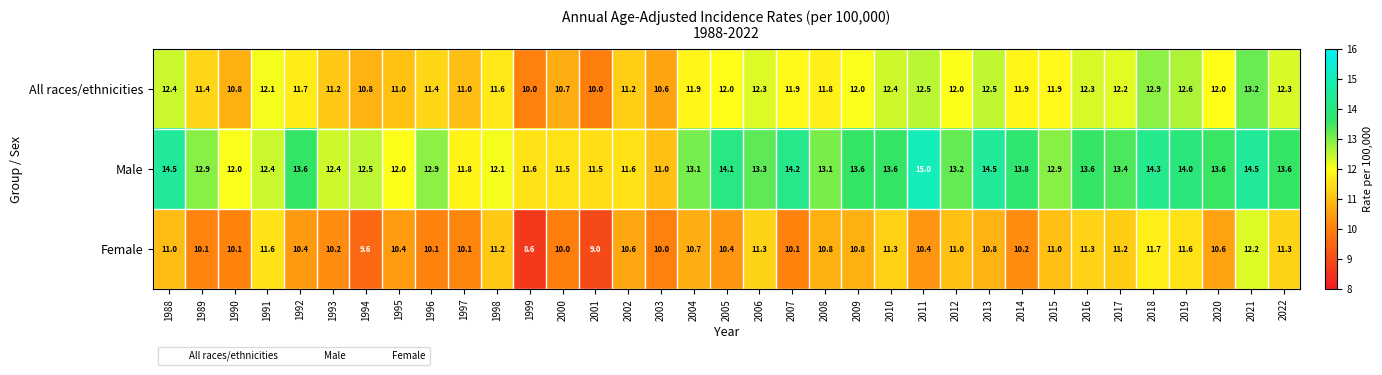

List the series in order of their overall mean, highest first.

Male, All races/ethnicities, Female